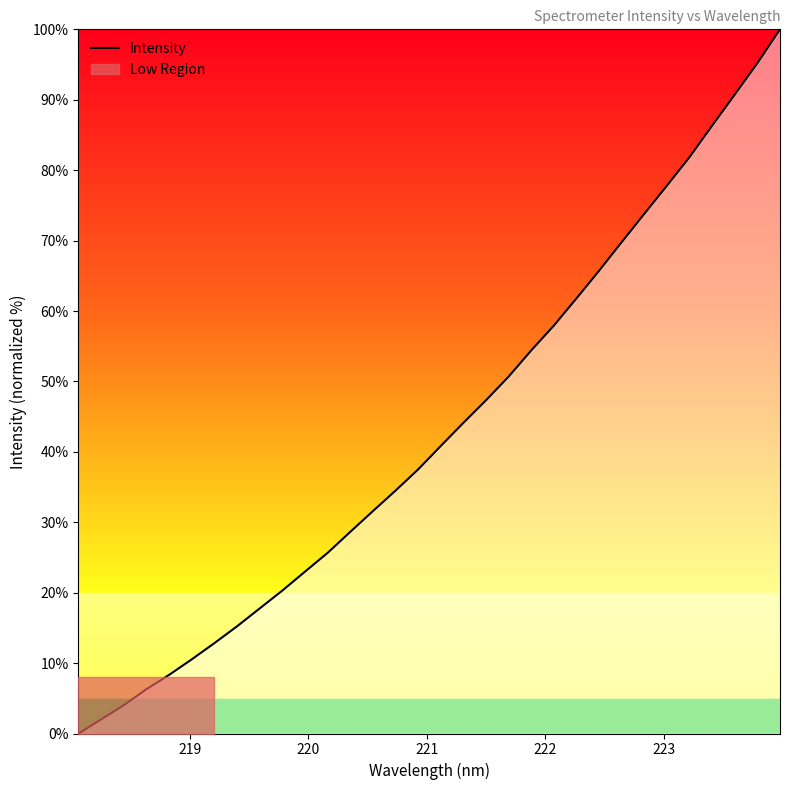

How many data points are less than 40?

16